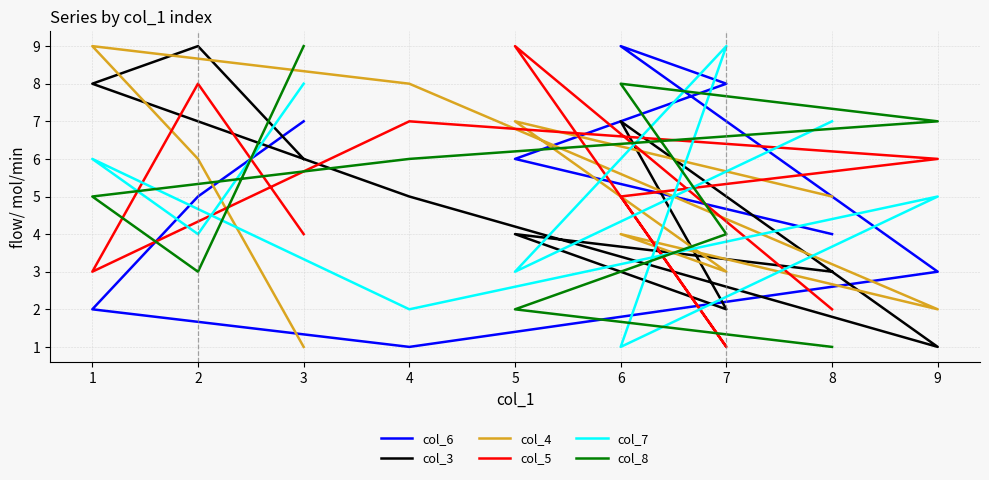

The col_4 series shows 3 at 8. True or false?

False